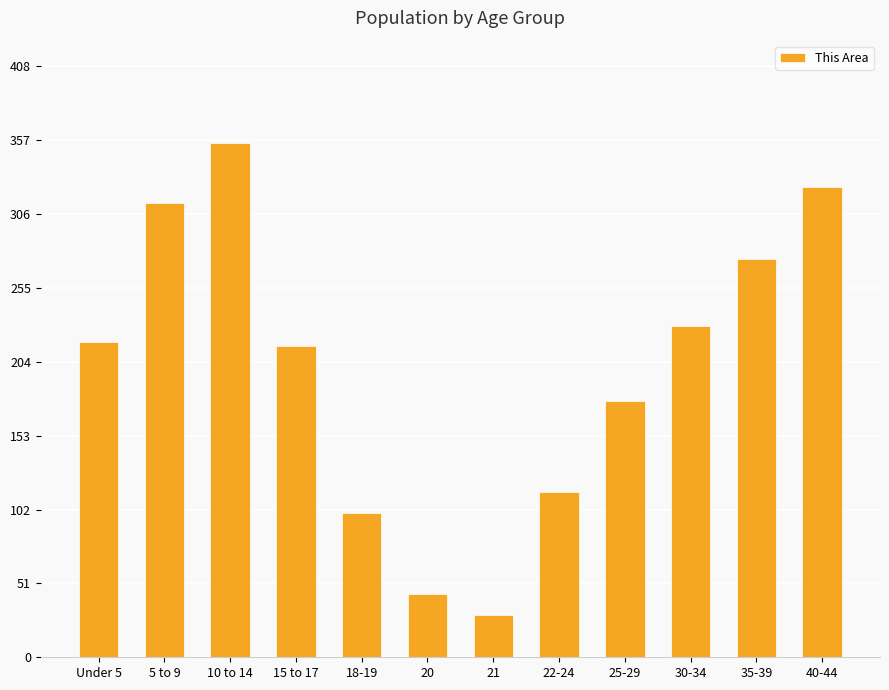

What is the label of the 1st bar from the right?

40-44